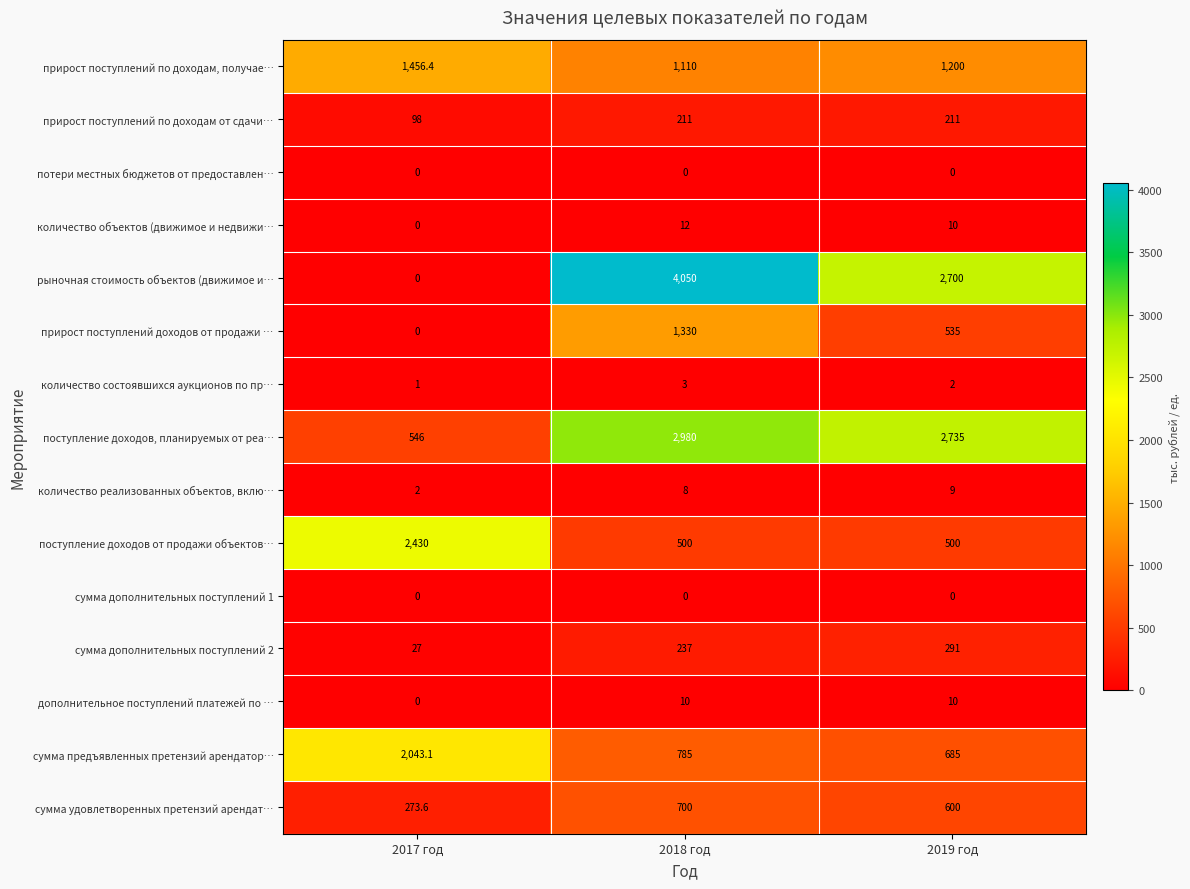

How many distinct data groups are displayed?

15